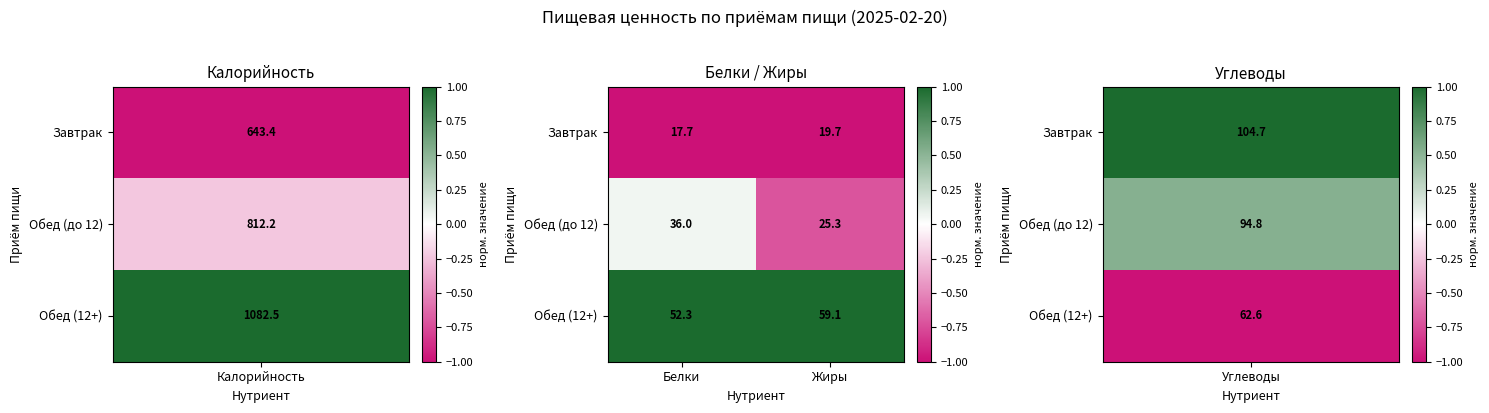

At which category is the sum across all series the highest?

Белки